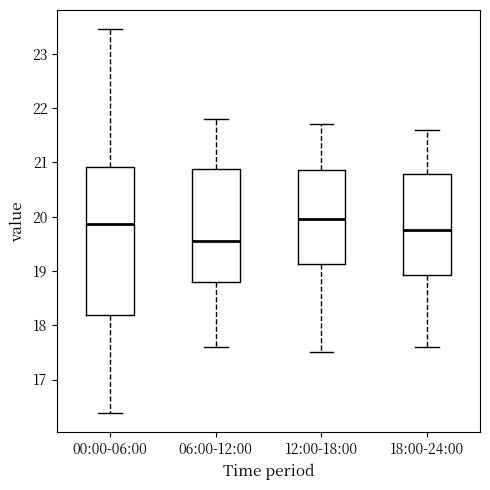

Reading left to right, transcribe this box plot: for each box, give where its median line is, the range the box spans, and where its two whiskers end, as read against the y-axis. The values are not printed on the chart, so give them approximately, as read against the axis.

00:00-06:00: median 19.9, box 18.2 to 20.9, whiskers 16.4 to 23.5
06:00-12:00: median 19.6, box 18.8 to 20.9, whiskers 17.6 to 21.8
12:00-18:00: median 20.0, box 19.1 to 20.9, whiskers 17.5 to 21.7
18:00-24:00: median 19.8, box 18.9 to 20.8, whiskers 17.6 to 21.6